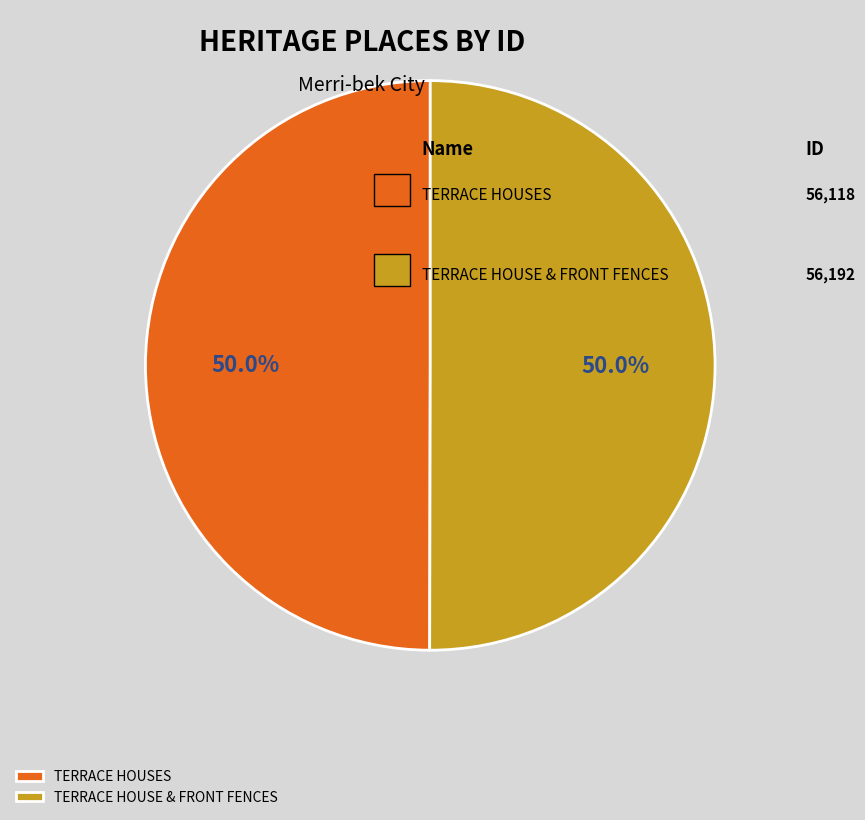

What percentage do TERRACE HOUSE & FRONT FENCES and TERRACE HOUSES together represent?

100.0%